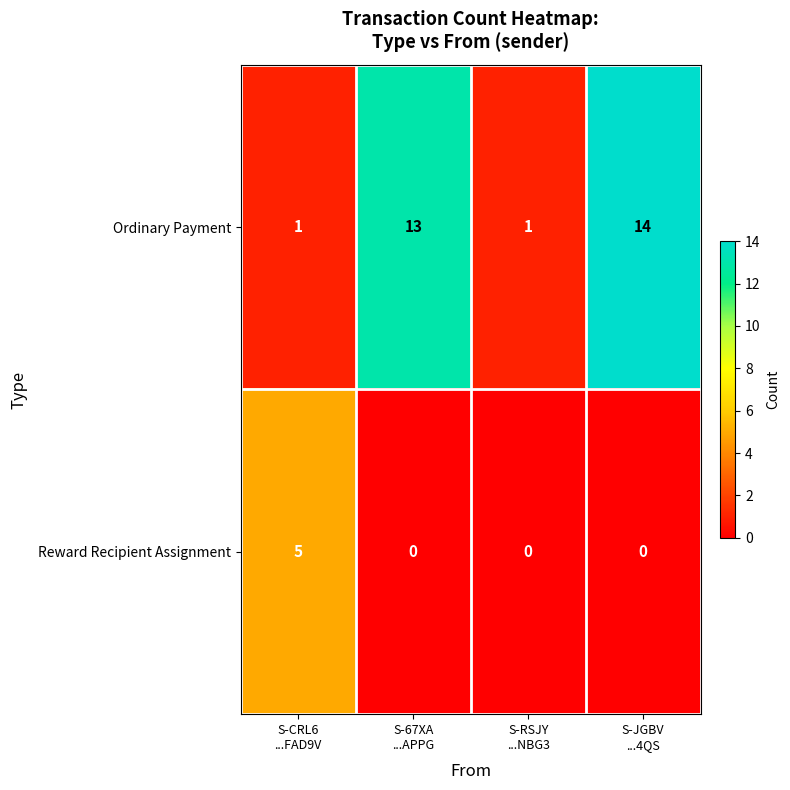

Reading right to left, what are all the values shown in this chart?

Ordinary Payment: 14	1	13	1
Reward Recipient Assignment: 0	0	0	5